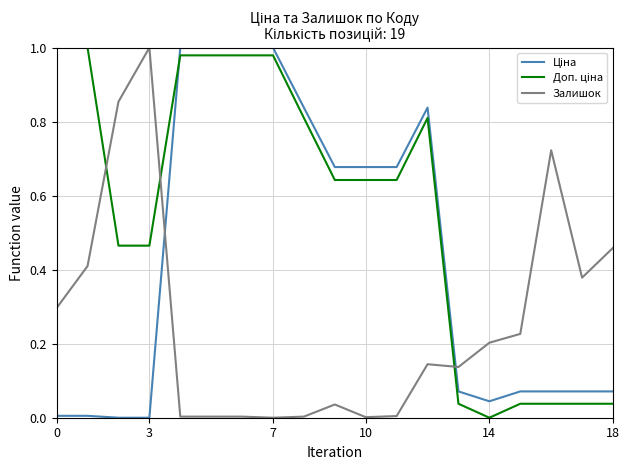

Does the chart have visible grid lines?

Yes